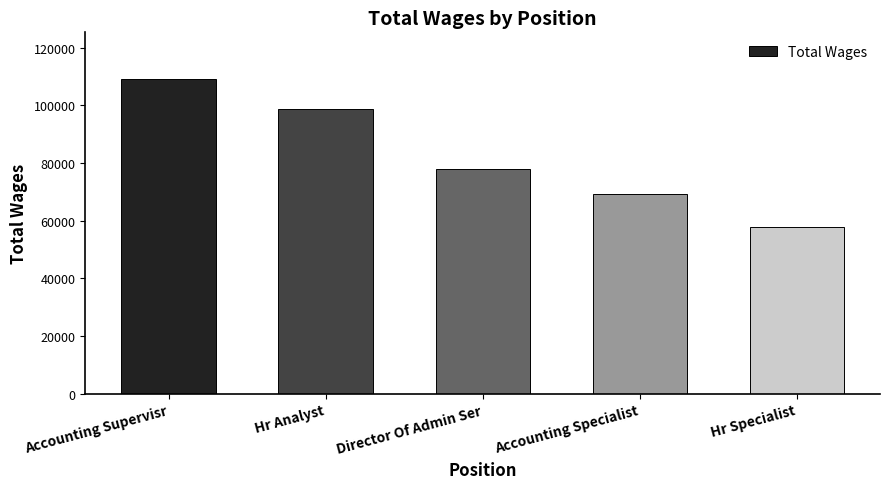

What is the value of the 1st bar from the left?

108964